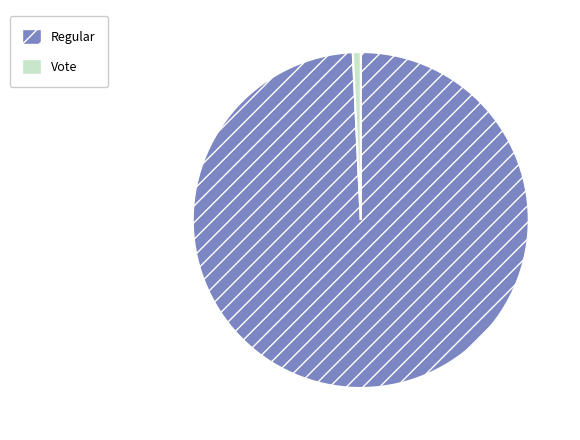

Approximately how many times larger is the value at Regular compared to Vote?

131.0